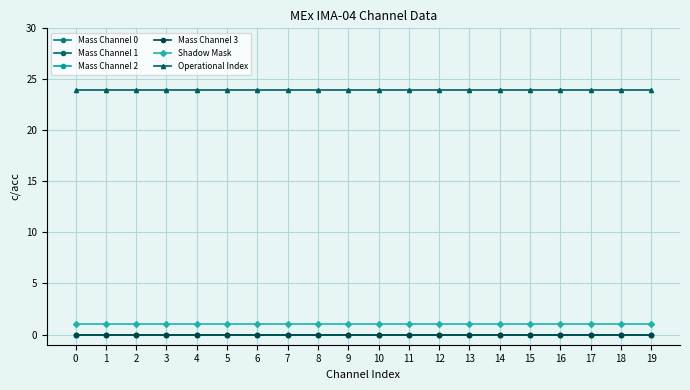

True or false: Mass Channel 1 has a value of 0 at 10.

True